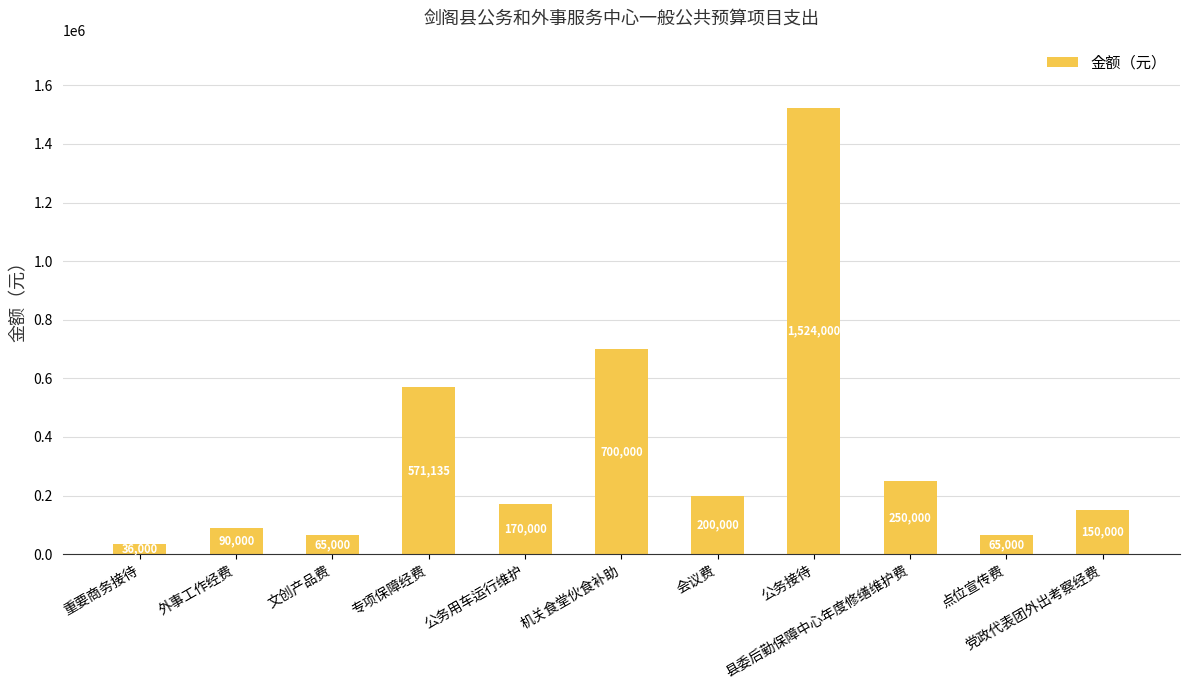

What is the difference between the values at 公务接待 and 党政代表团外出考察经费?

1374000